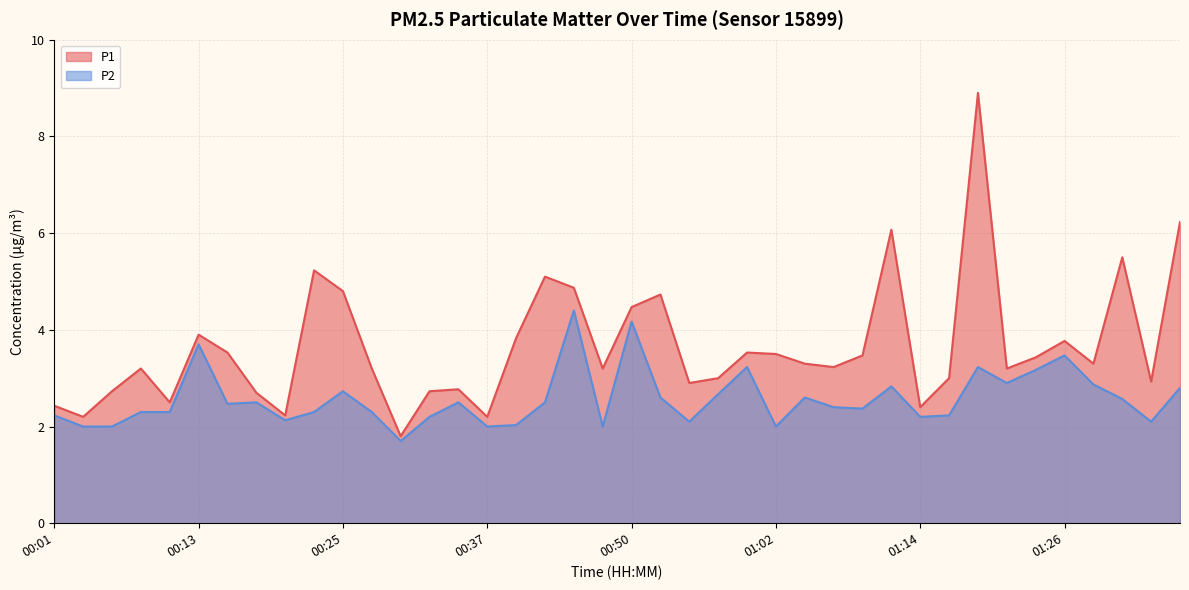

How many lines are shown in the chart?

2